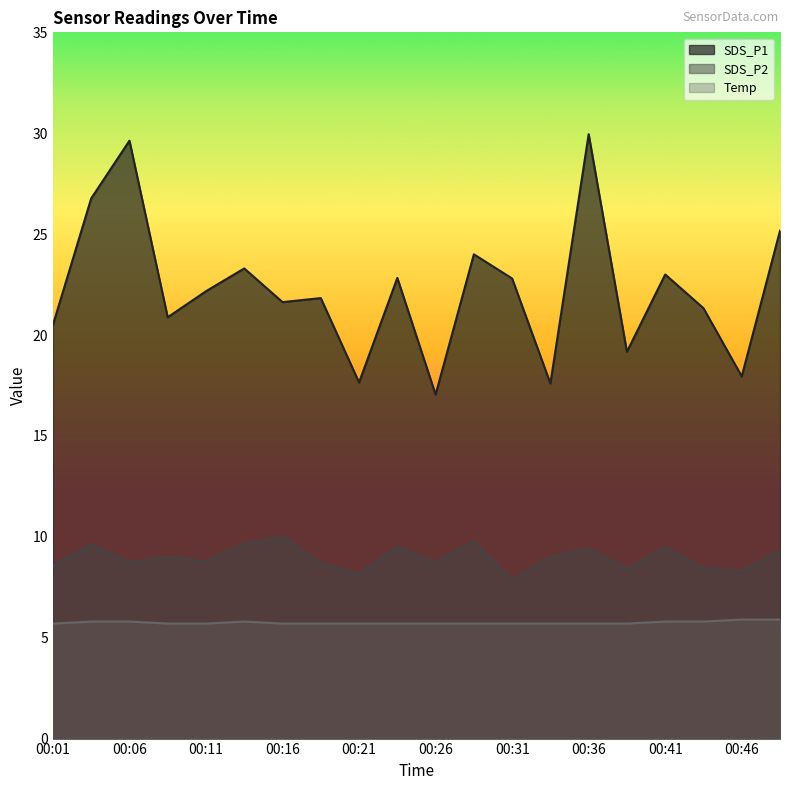

What is the minimum value for SDS_P2?

7.8